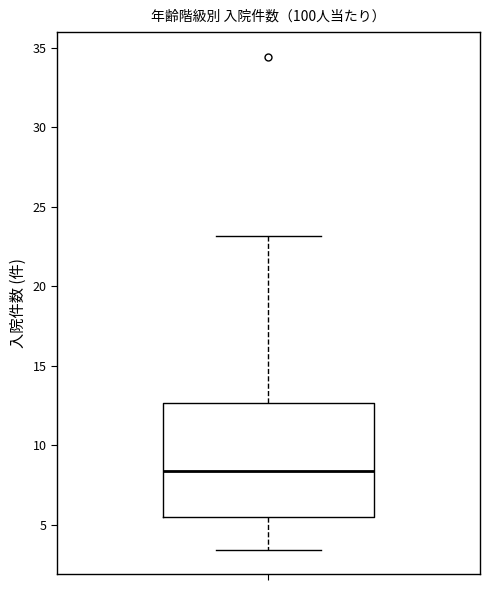

Where does the lower whisker of the box end on the y-axis? The values are not printed on the chart, so give them approximately, as read against the axis.

3.5